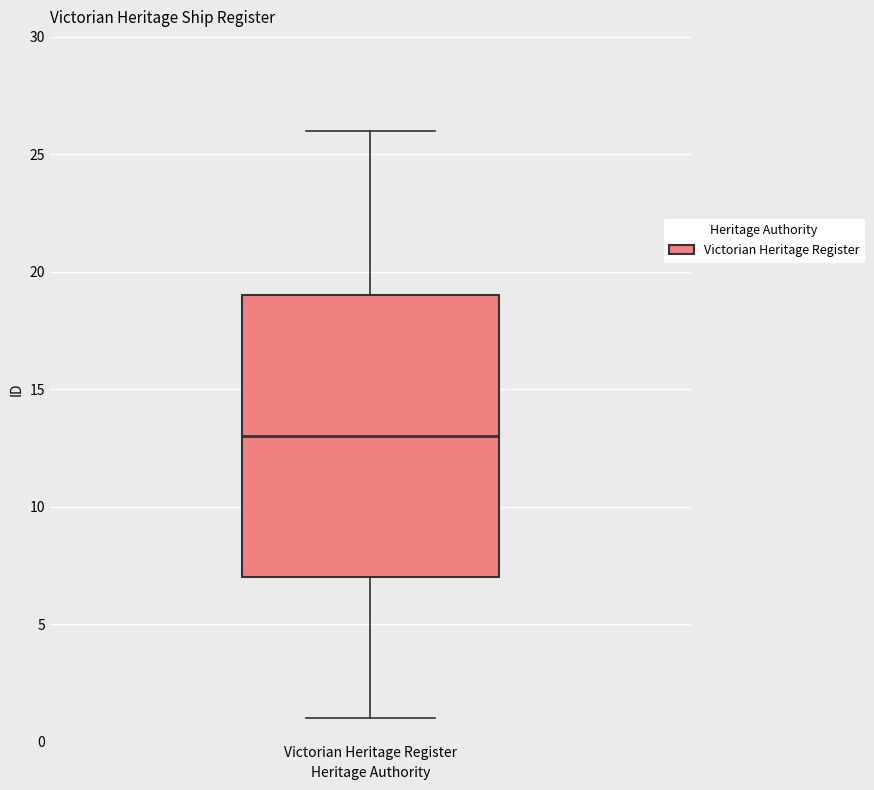

Where does the median line of the box for Victorian Heritage Register sit on the y-axis? The values are not printed on the chart, so give them approximately, as read against the axis.

13